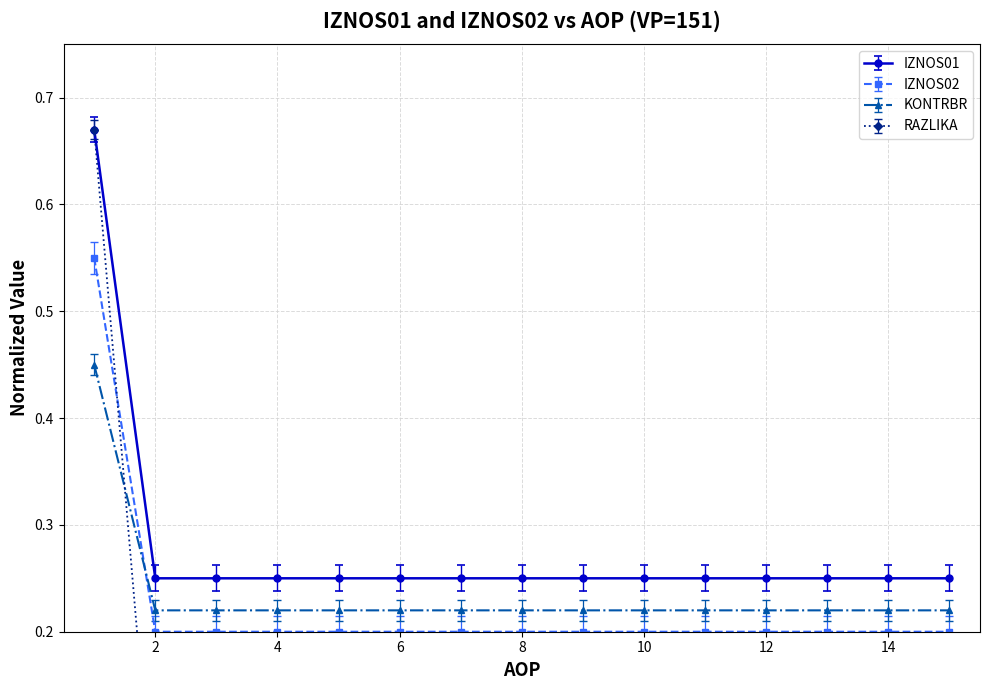

True or false: KONTRBR has more than 0 interior local peaks.

False